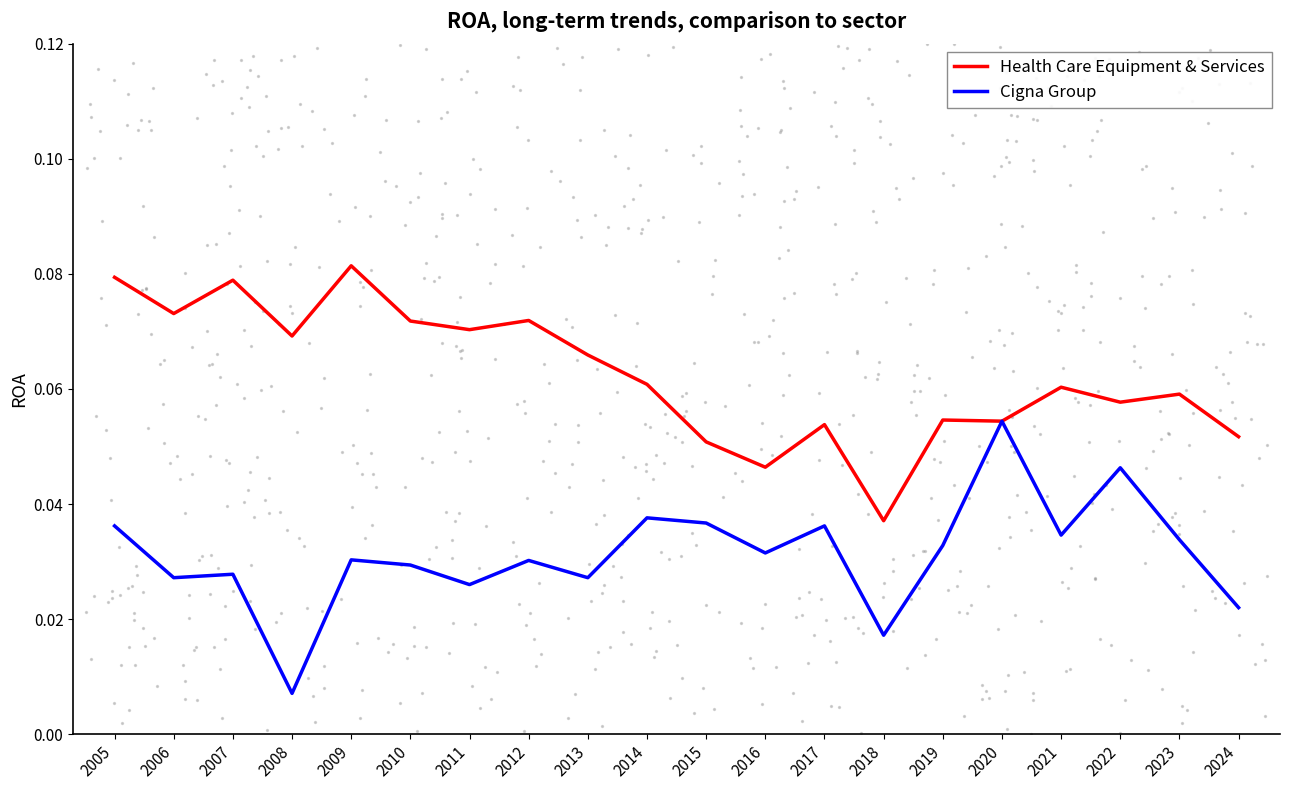

Which series contains the lowest Y value?

Cigna Group